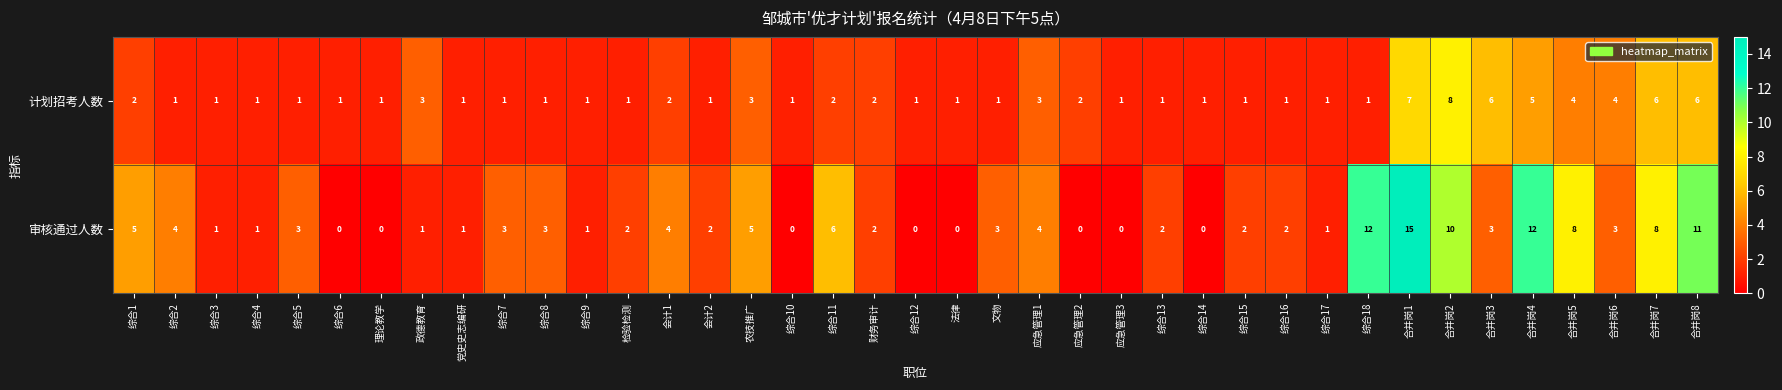

How many distinct data groups are displayed?

2